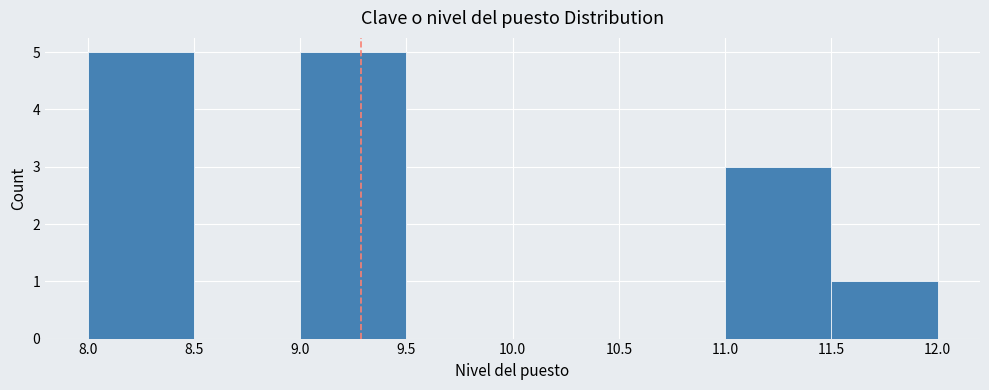

How tall is the bar that spans 8.0 to 8.5 on the x-axis? The values are not printed on the chart, so give them approximately, as read against the axis.

5